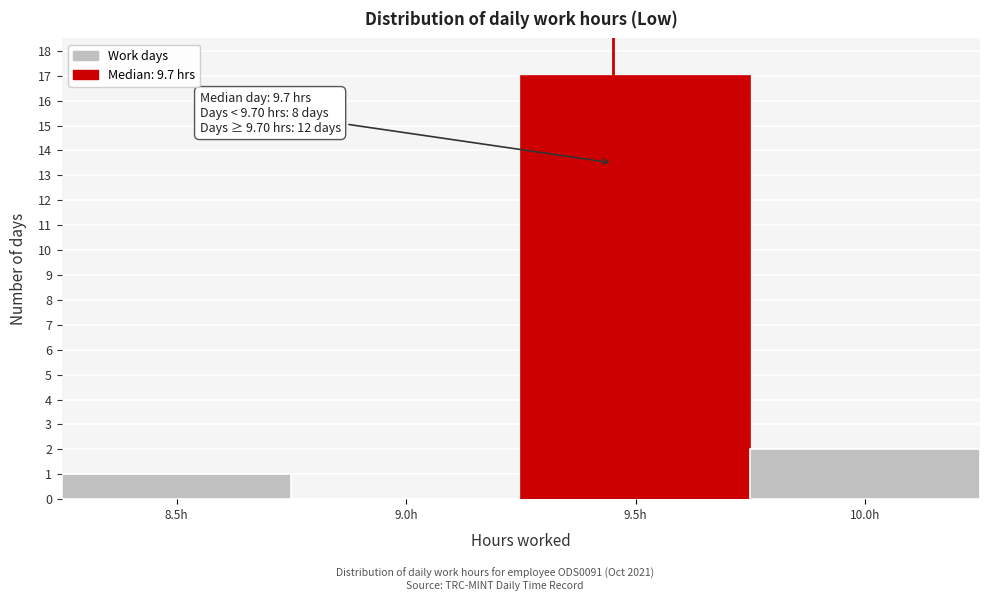

Reading left to right, transcribe all the data shown in this chart.

8.5h=1	9.0h=0	9.5h=17	10.0h=2